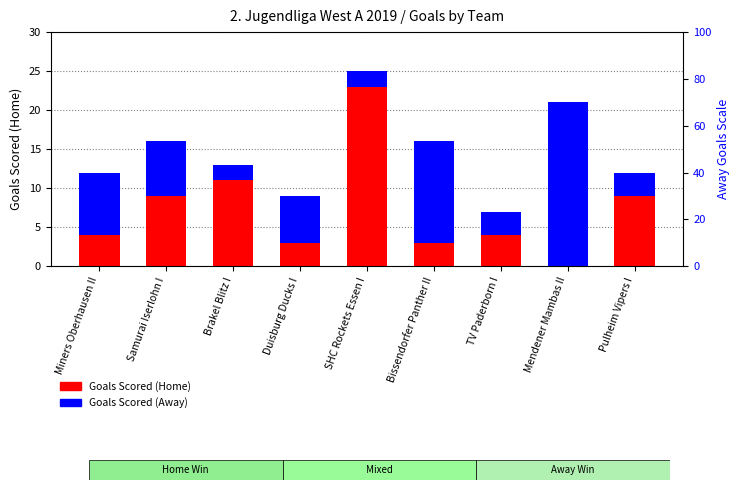

Which series has the largest total across all categories?

Goals Scored (Home)